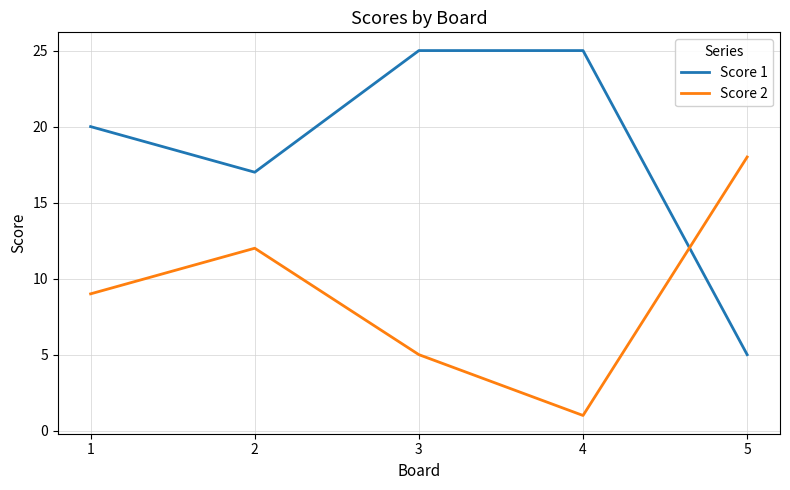

Does the chart have visible grid lines?

Yes